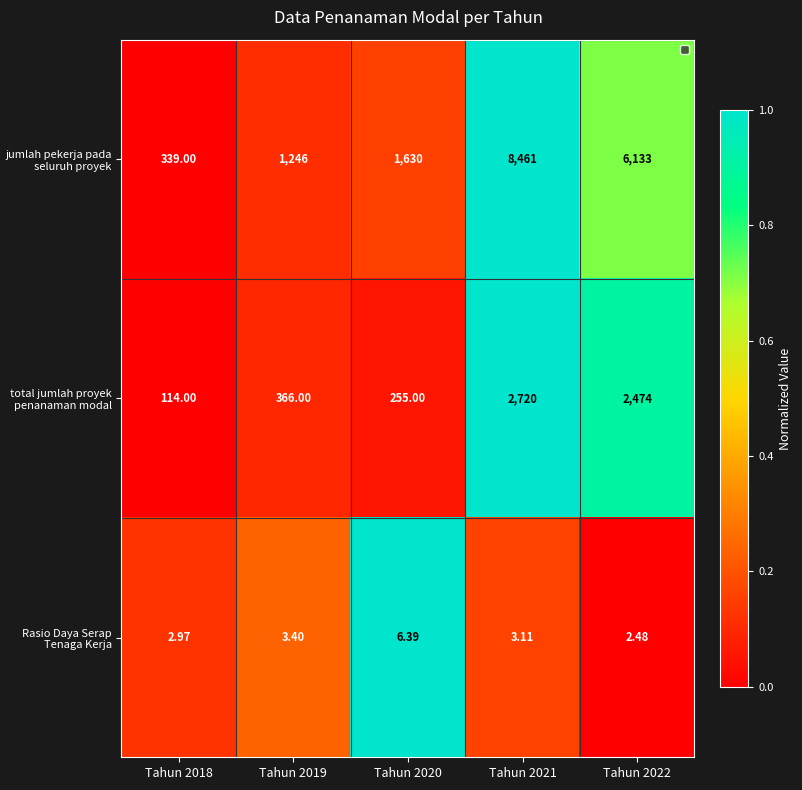

What is the spread (max minus min) of values at Tahun 2019?

1242.6